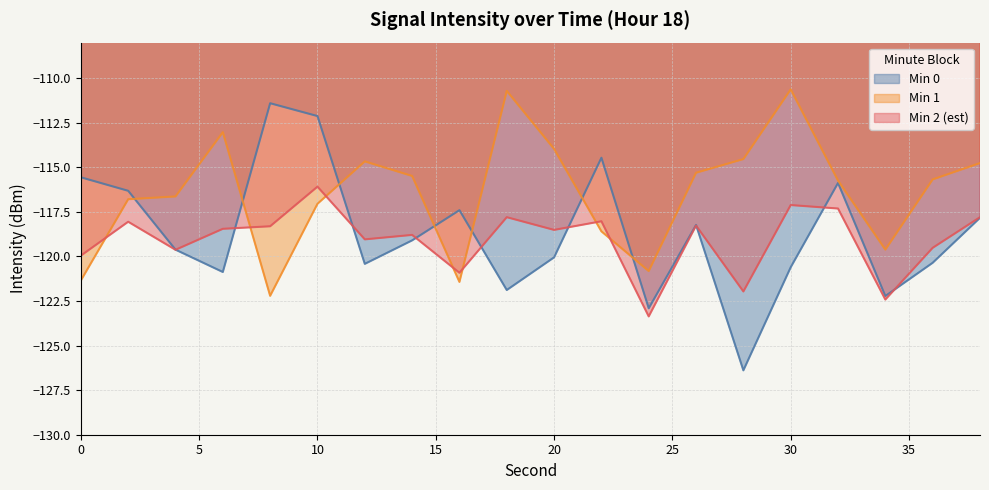

What is the total value across all series at 32?

-231.6